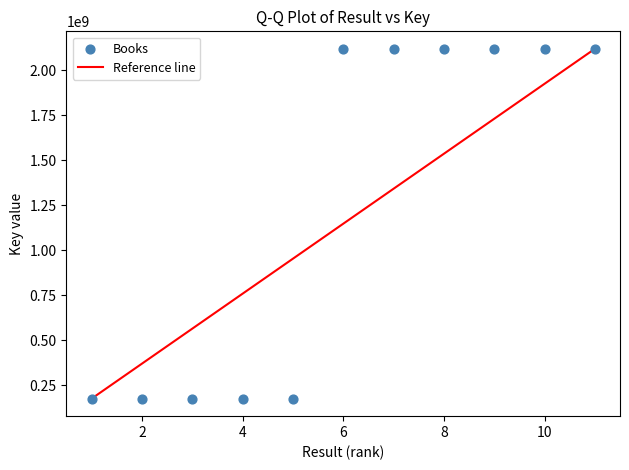

What is the average Y value?

1234880233